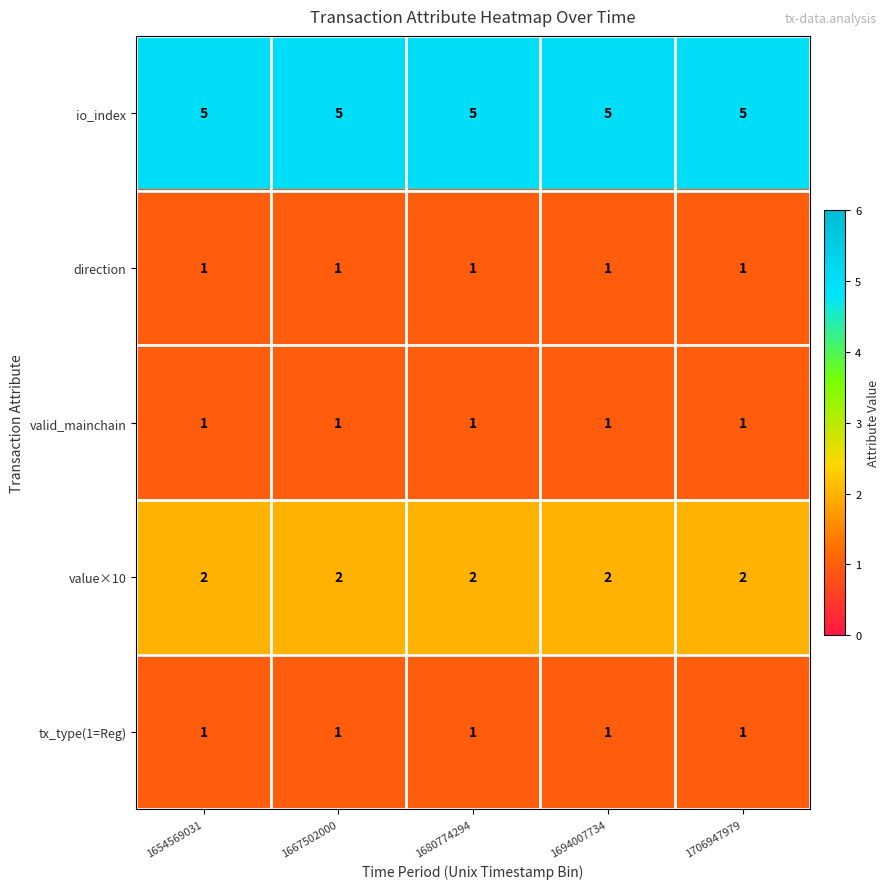

True or false: direction has a value of 1 at 1680774294.

True